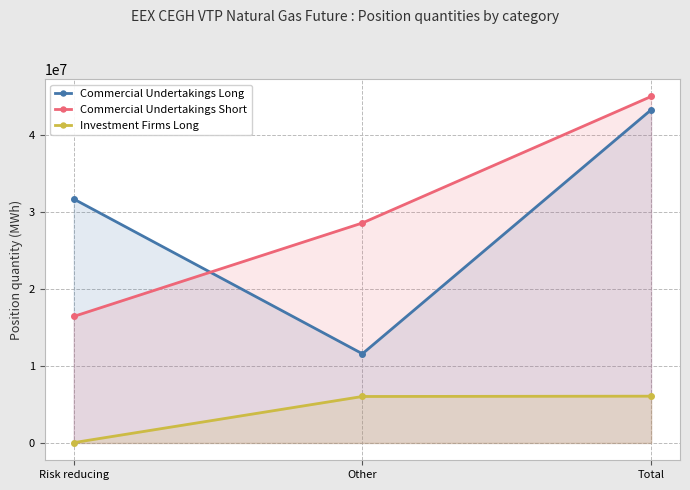

What are all the series names shown in the legend?

Commercial Undertakings Long, Commercial Undertakings Short, Investment Firms Long